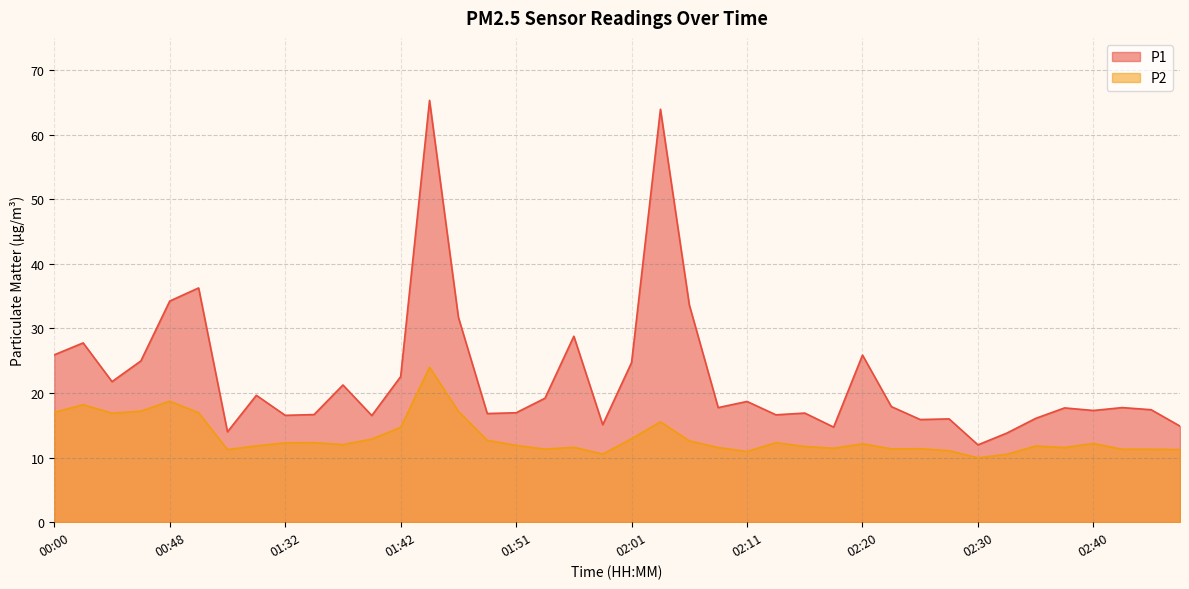

At which label does P1 reach its minimum?

02:30